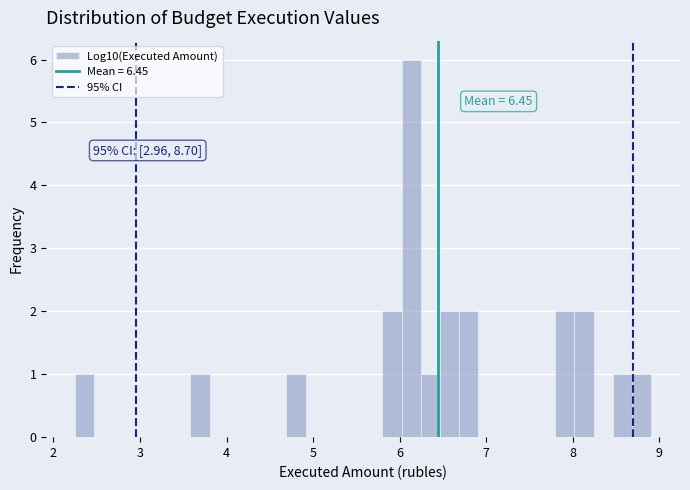

Read against the x-axis, roughly where is the centre of the tallest bar?

6.1